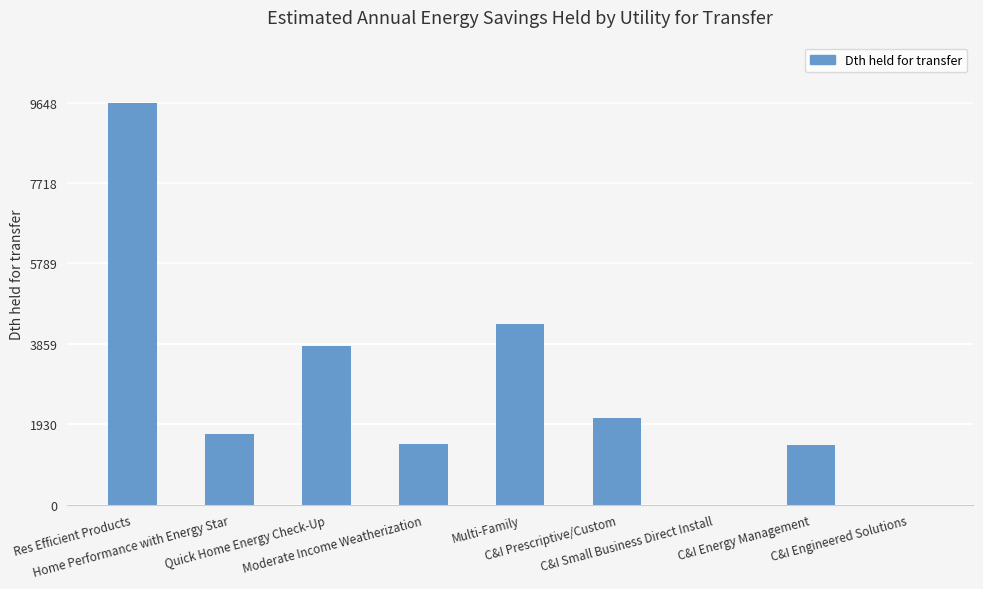

Where is the data nearest to the value 4823?

Multi-Family